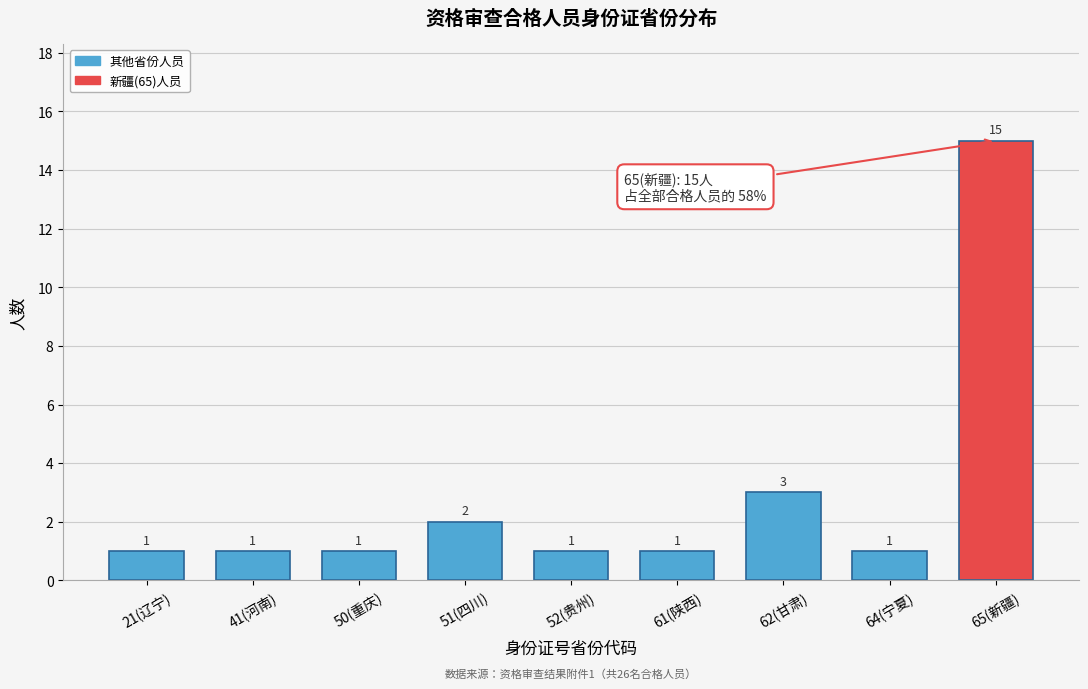

Reading left to right, what are all the values shown in this chart?

21(辽宁)=1	41(河南)=1	50(重庆)=1	51(四川)=2	52(贵州)=1	61(陕西)=1	62(甘肃)=3	64(宁夏)=1	65(新疆)=15